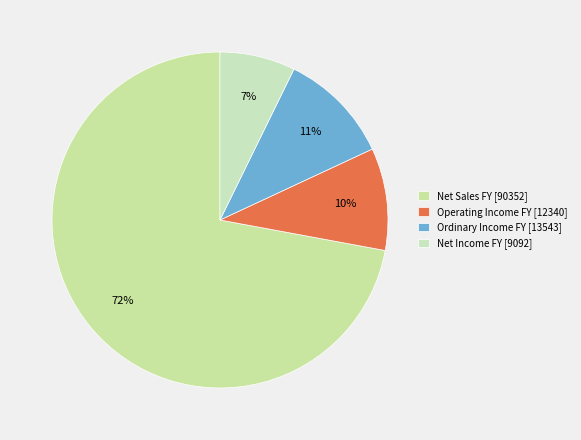

Is Net Sales FY the majority of the pie?

Yes